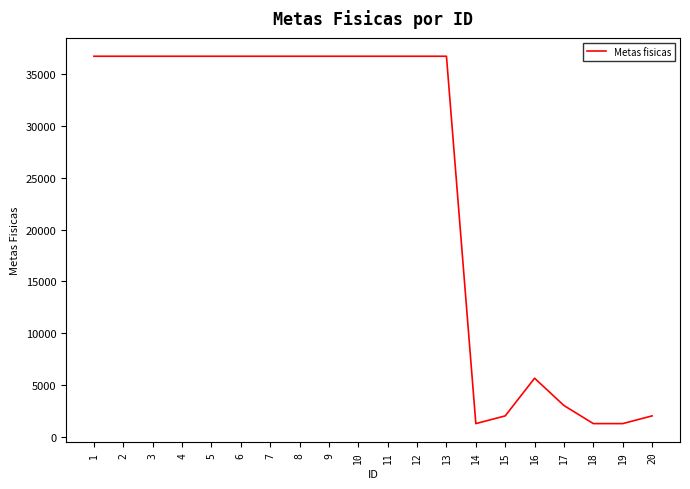

What value does the data have at 18, to the nearest 50?

1250